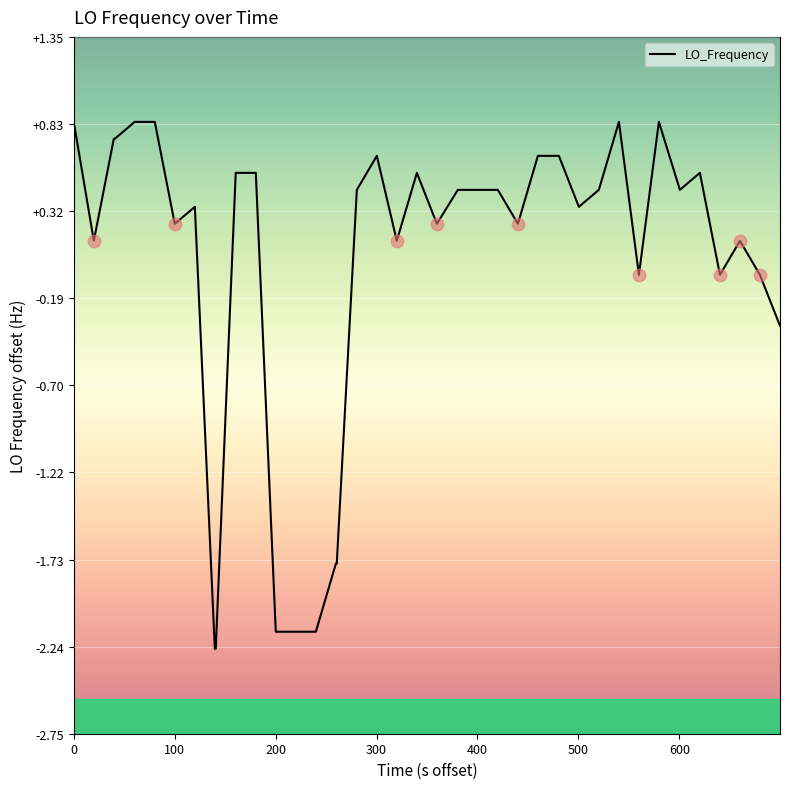

What is the difference between the maximum and minimum values?

3.1